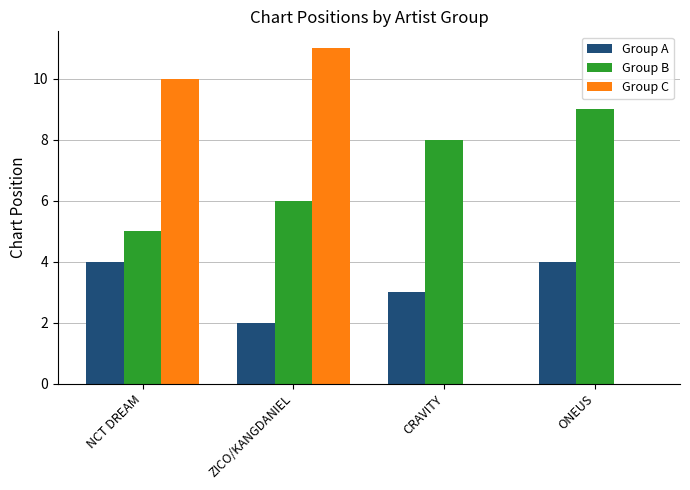

Reading left to right, extract all data points from this chart.

Group A: 4	2	3	4
Group B: 5	6	8	9
Group C: 10	11	0	0